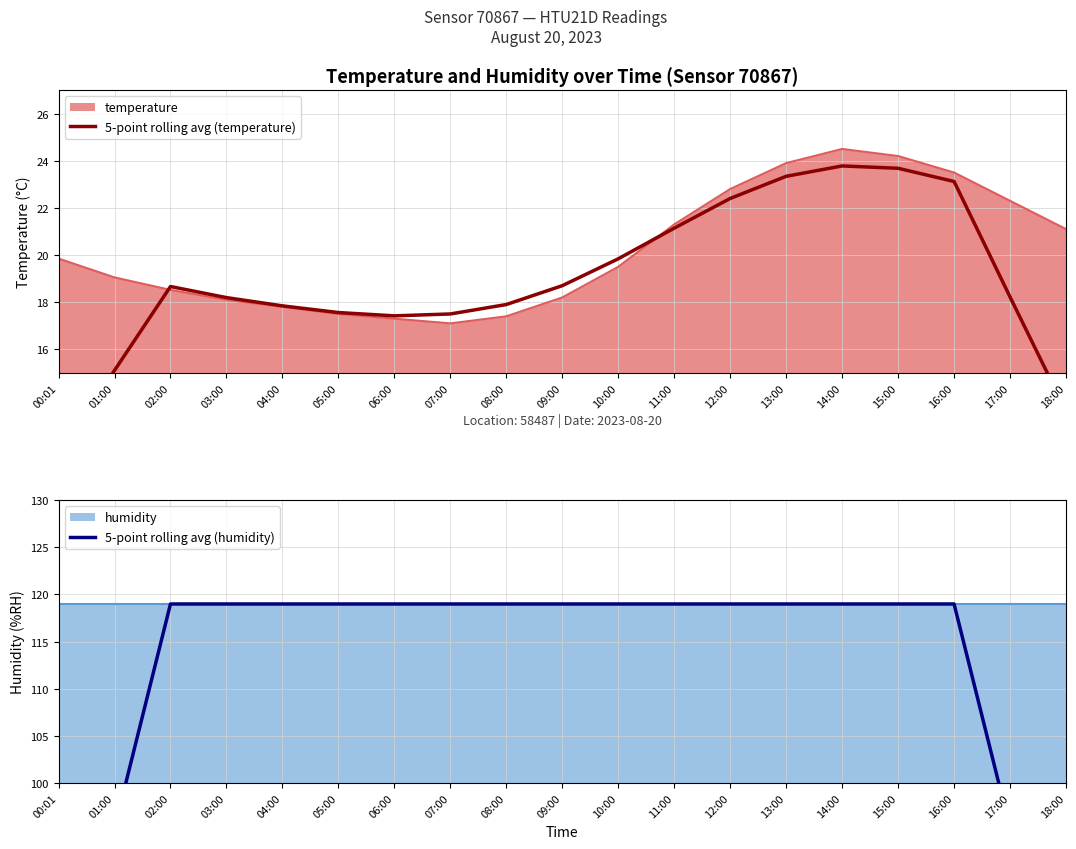

True or false: 5-point rolling avg (humidity) has more than 0 interior local peaks.

False